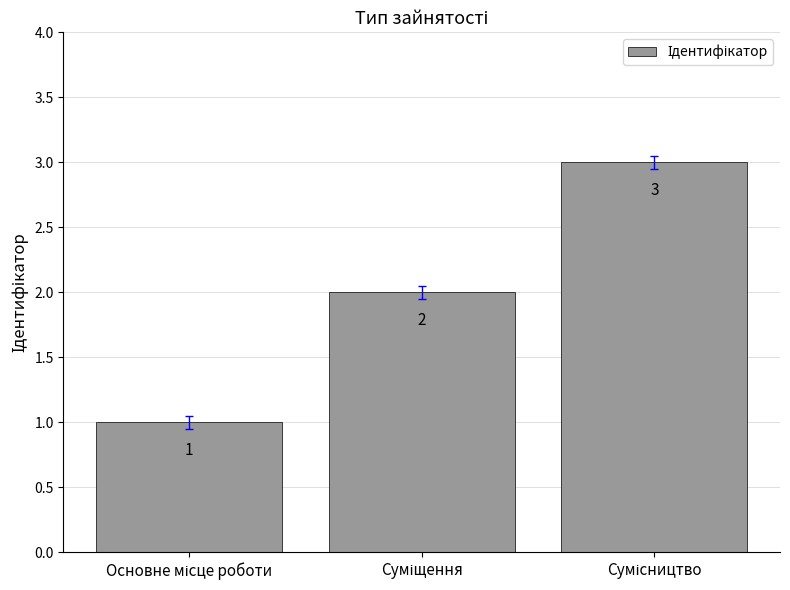

How many values are between 1 and 3?

3